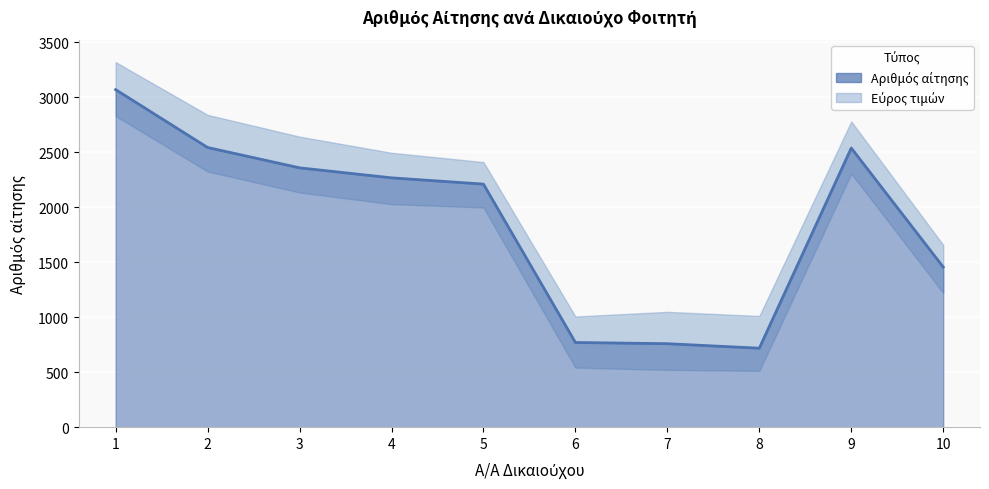

What is the difference between the maximum and minimum values?

2351